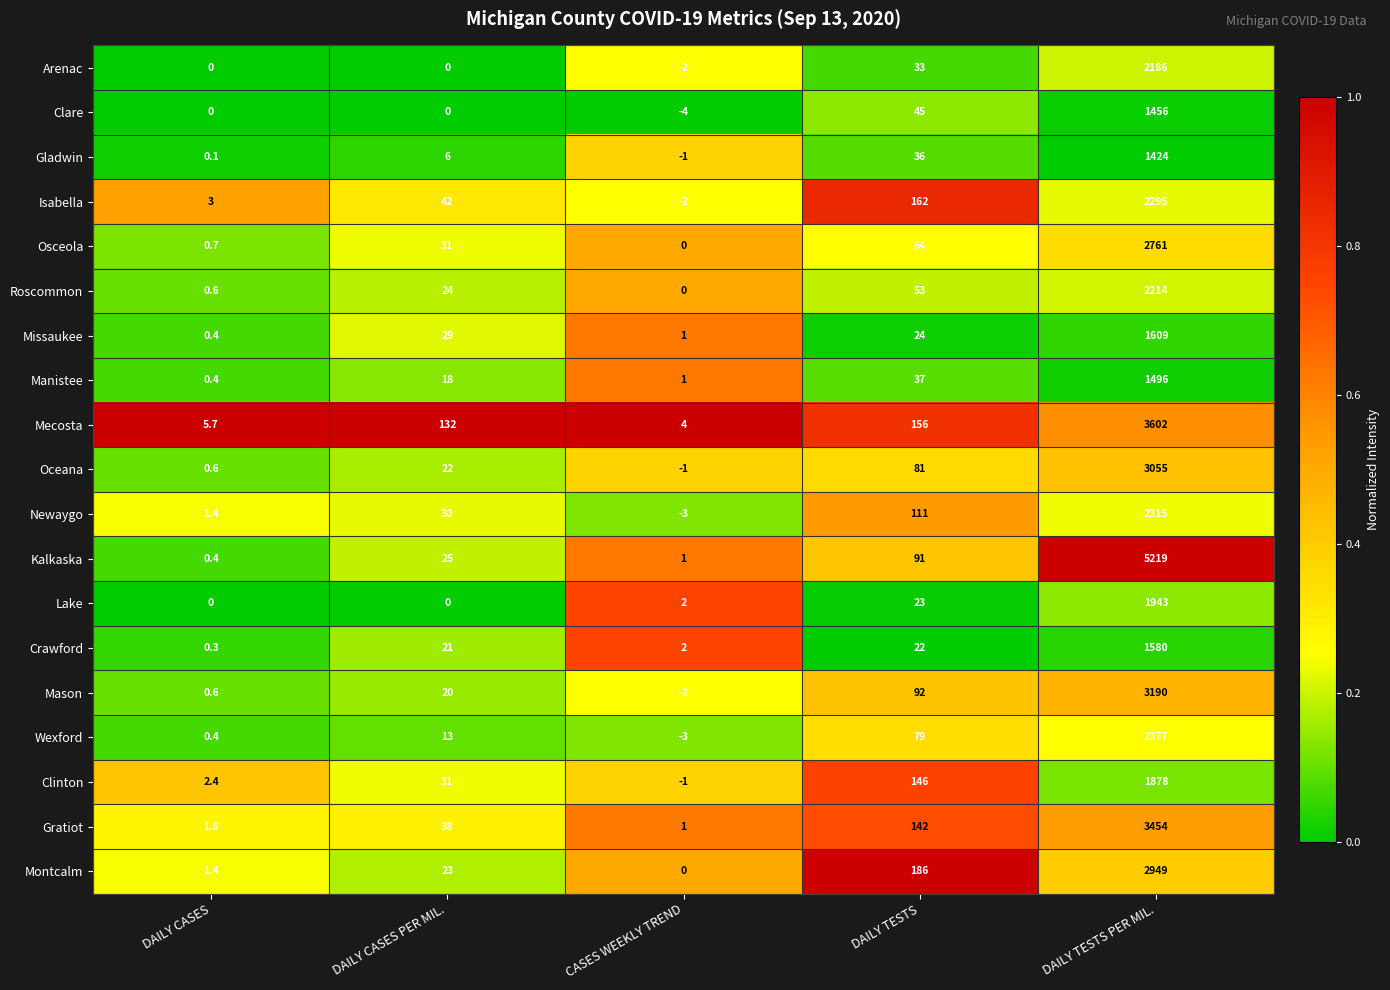

Is the value of Roscommon at DAILY CASES PER MIL. greater than the value of Oceana at DAILY TESTS PER MIL.?

No